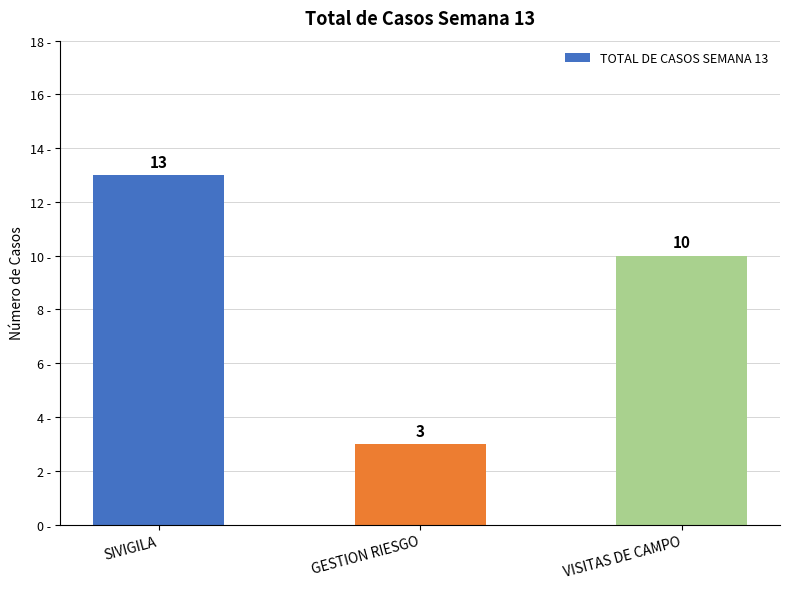

Reading left to right, what are all the values shown in this chart?

13	3	10